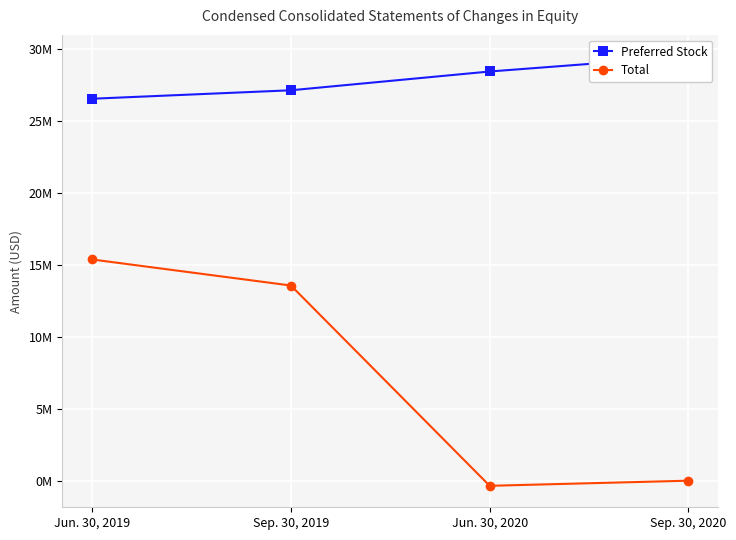

True or false: Total and Preferred Stock cross at least once.

False